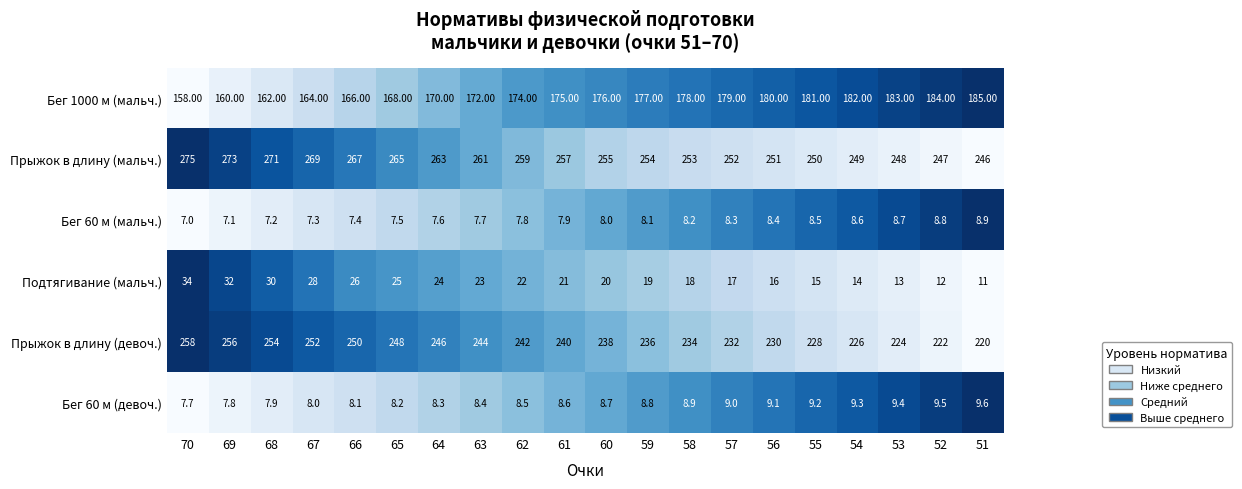

What is the spread (max minus min) of values at 52?

238.2